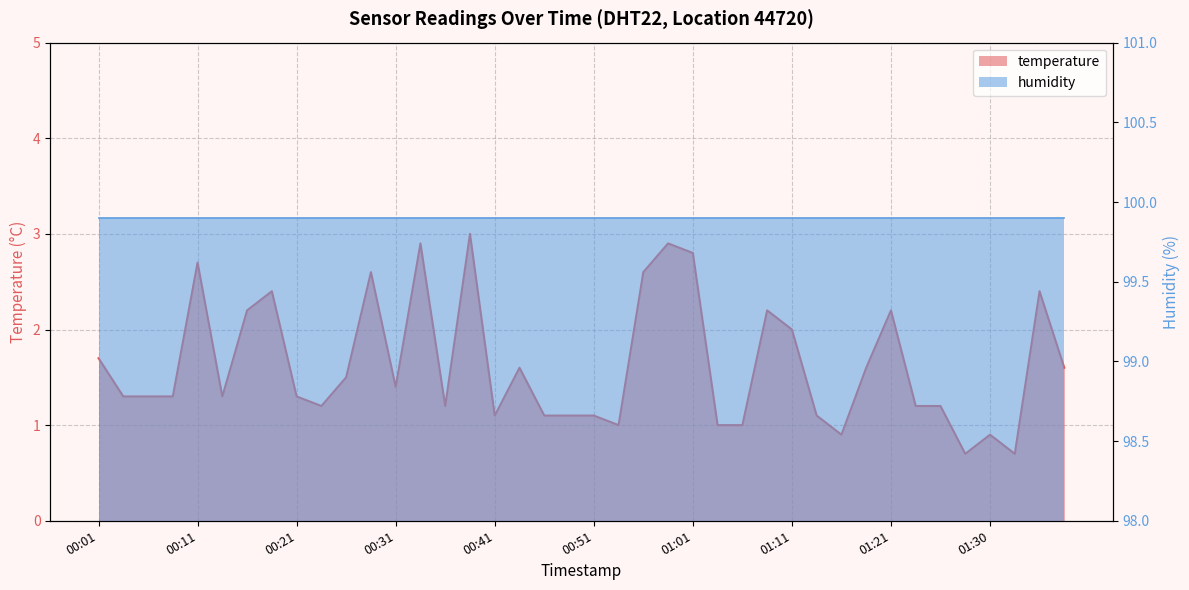

What is the change in value from 00:01 to 00:46?

-0.6